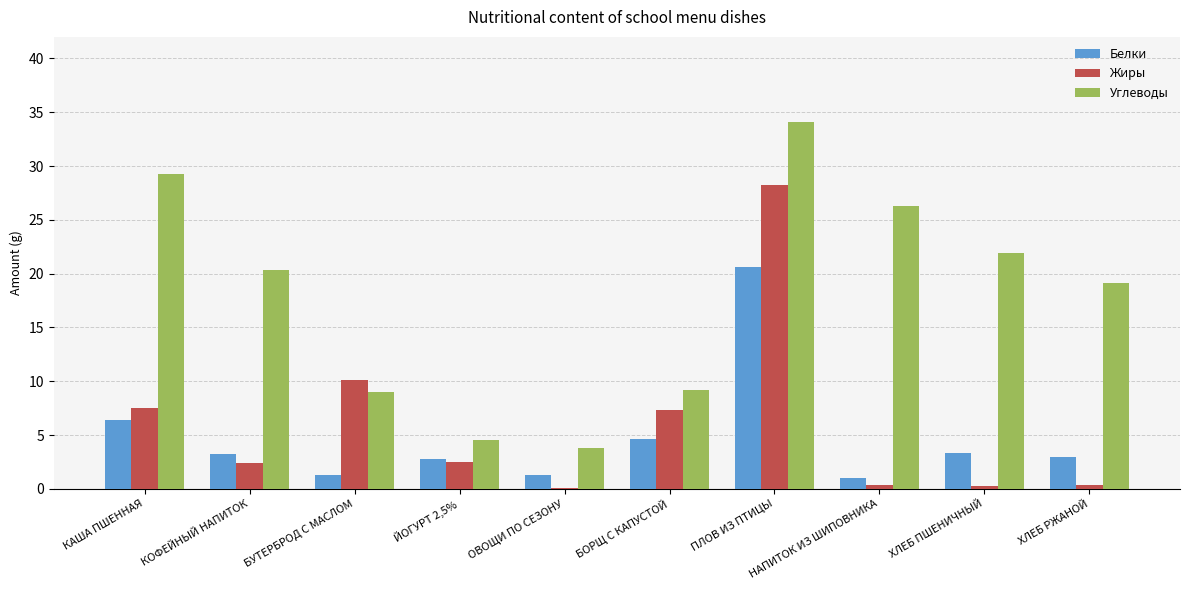

Is the value of Жиры at КОФЕЙНЫЙ НАПИТОК greater than the value of Белки at БОРЩ С КАПУСТОЙ?

No